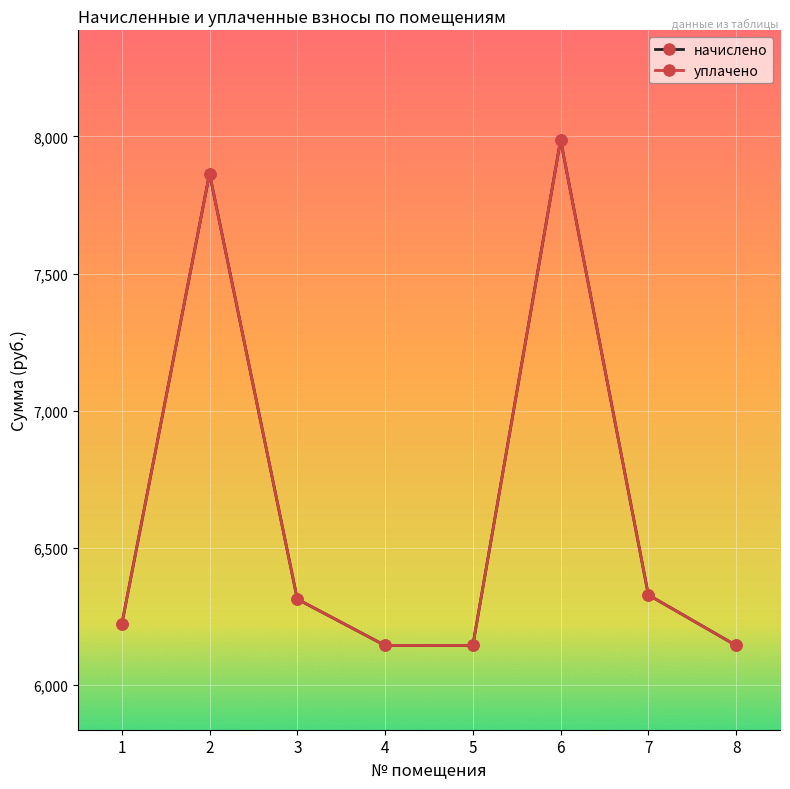

Is this an area chart (filled region under the line)?

No